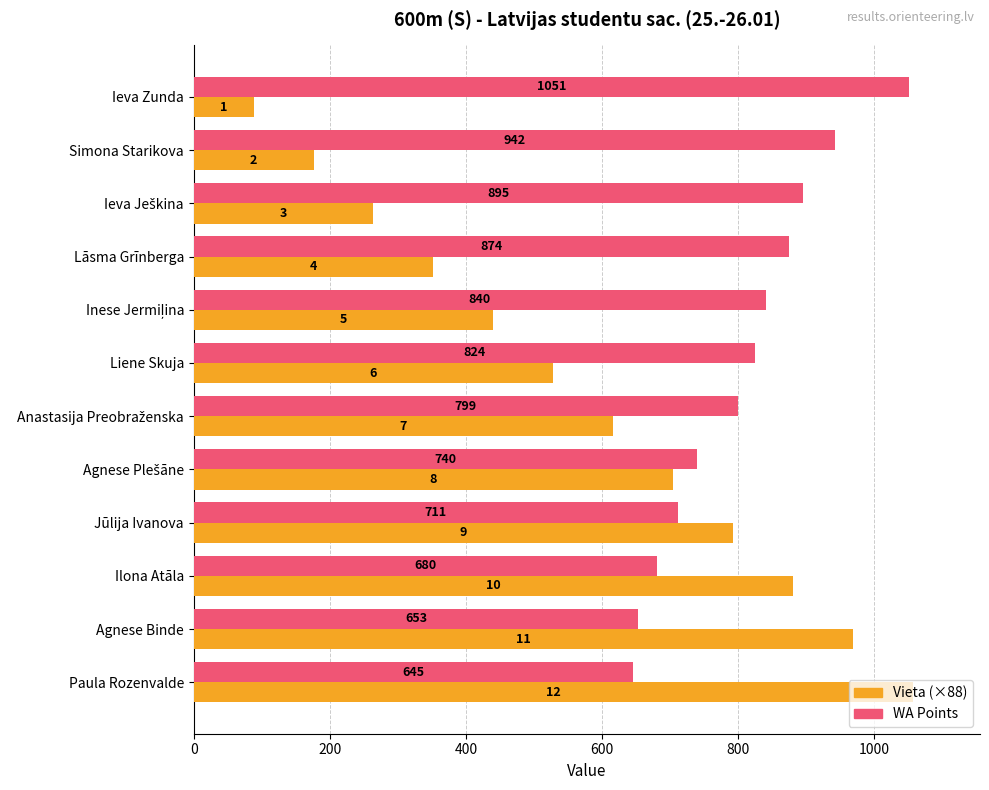

What is the average value of the Vieta (×88) series?

572